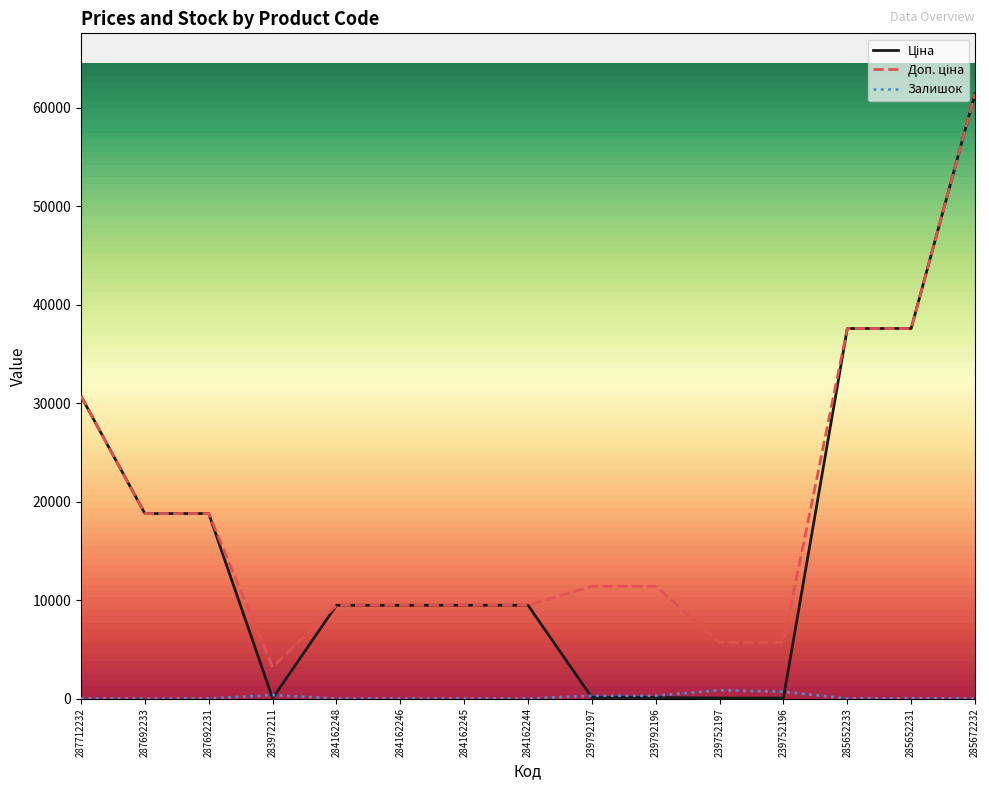

Is it true that Залишок equals 0.0 at 287692233?

True